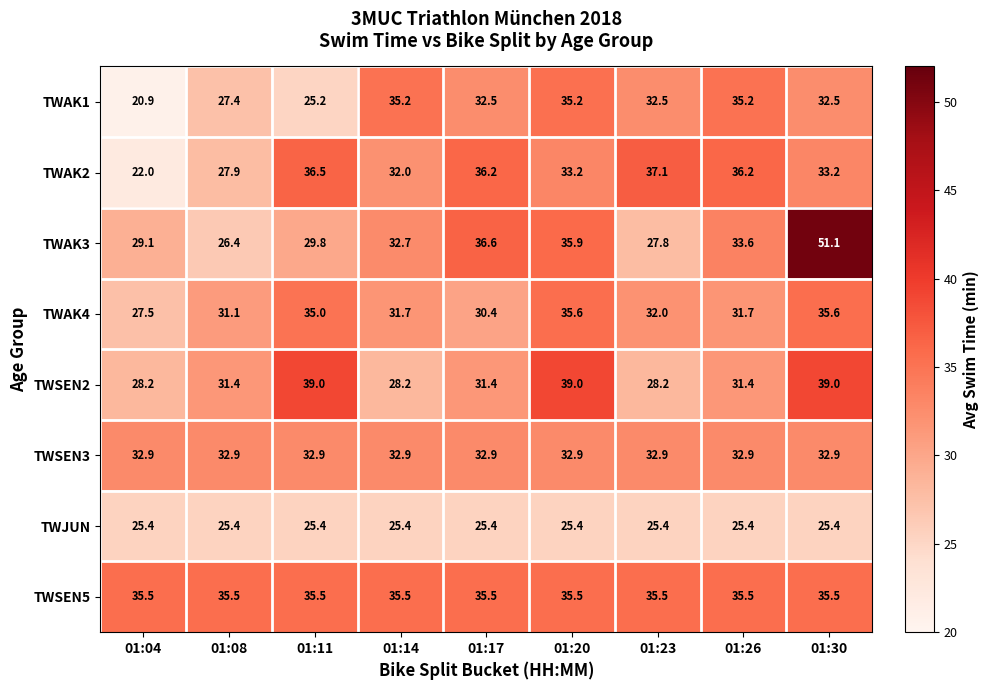

The value of TWSEN2 at 01:26 is 7.9. True or false?

False